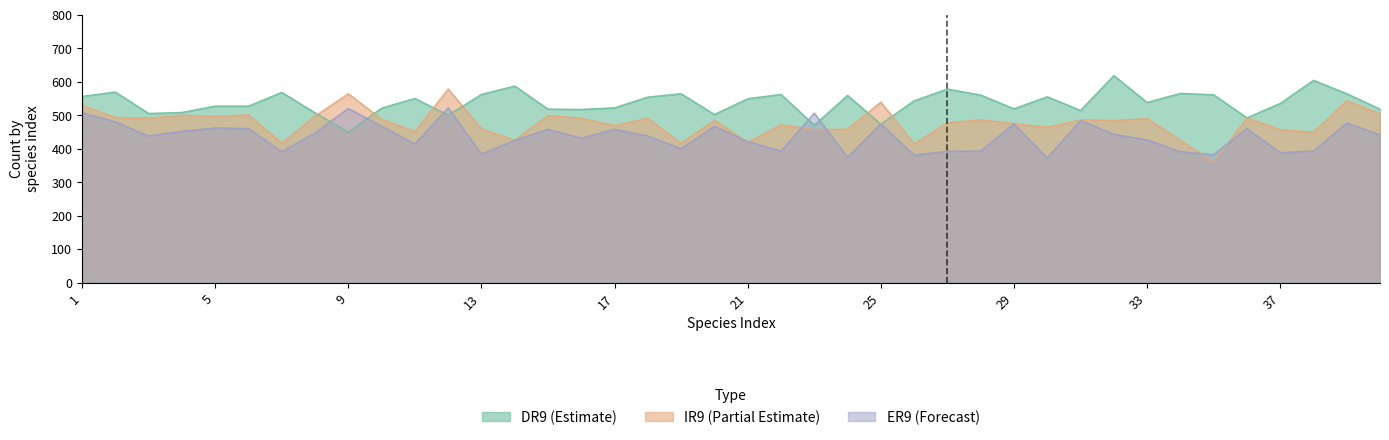

At which category does DR9 reach its first local peak?

2